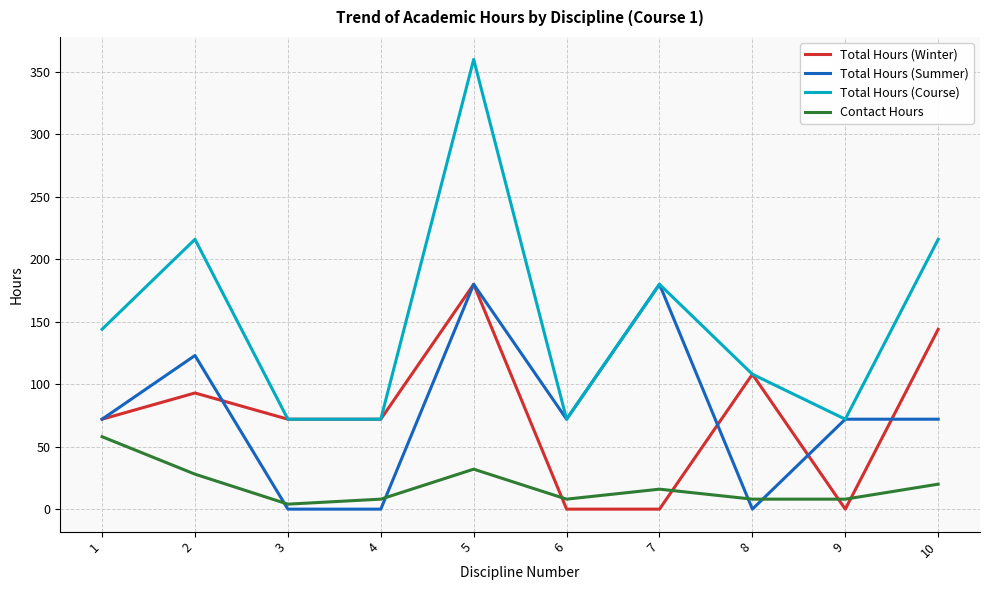

Is the value of Total Hours (Winter) at 9 greater than the value of Contact Hours at 3?

No